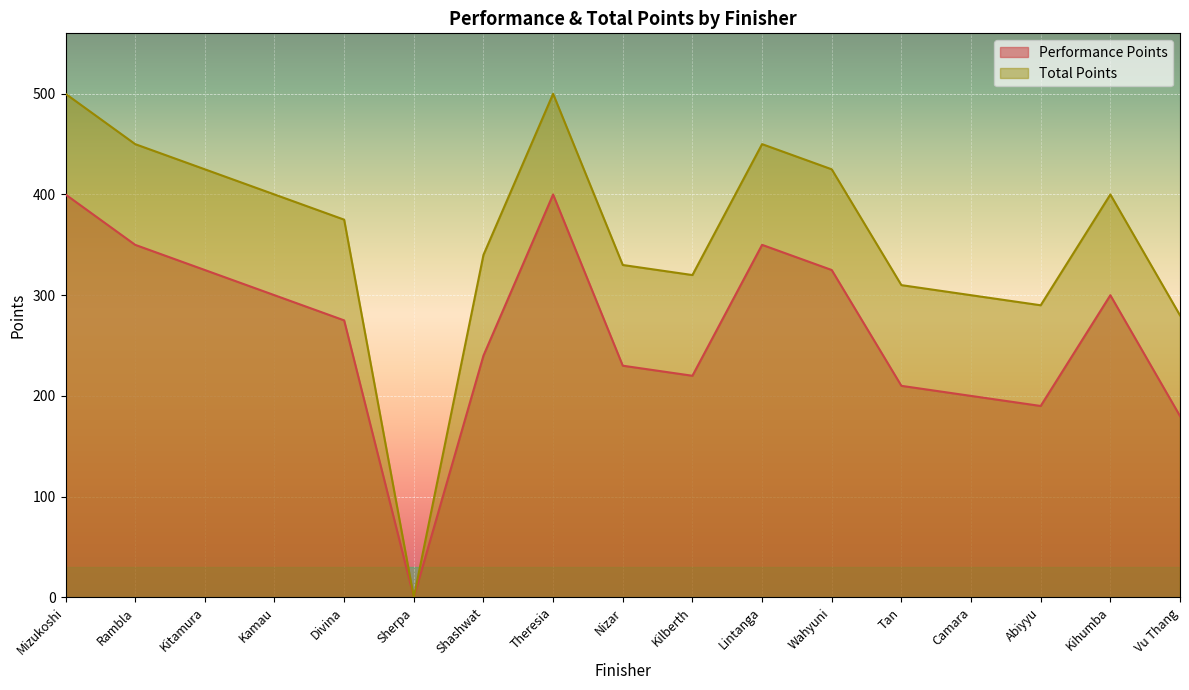

Which series has the widest spread of values?

Total Points